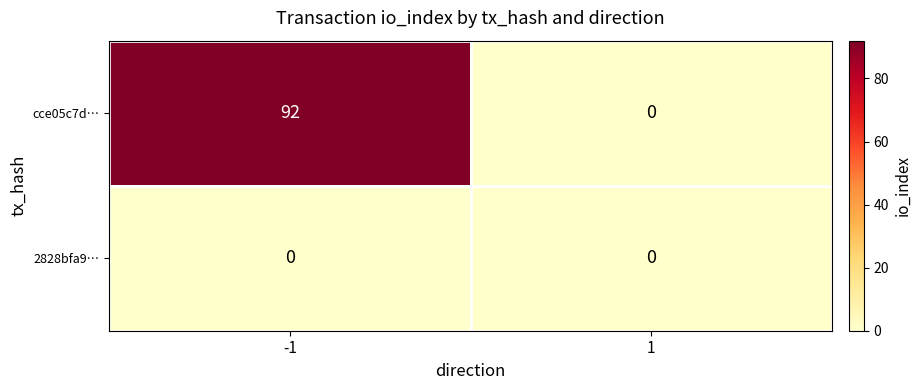

True or false: cce05c7d… has a value of 141 at -1.

False